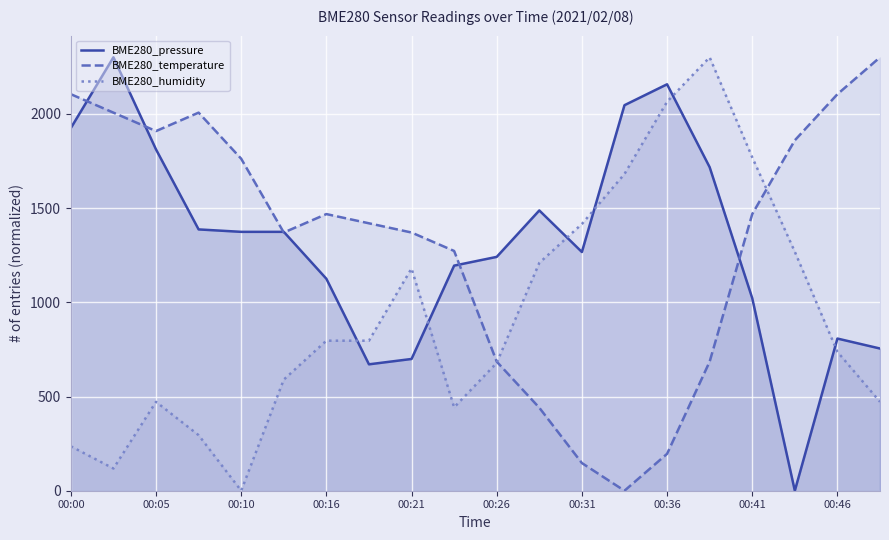

What is the total value across all series at 00:00?

4264.8